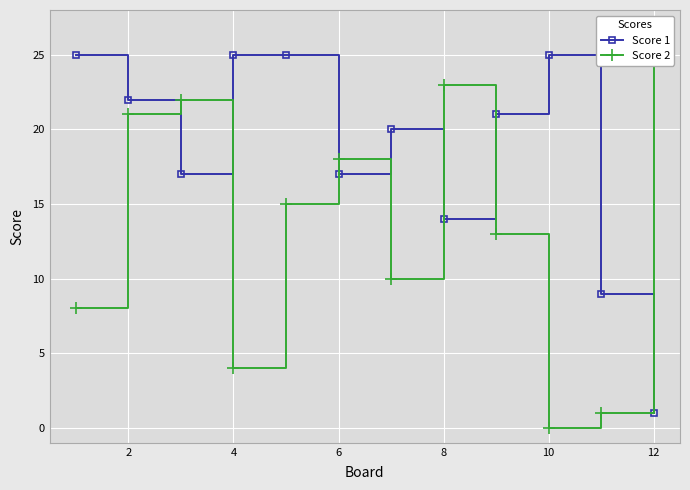

What is the average value of the Score 2 series?

13